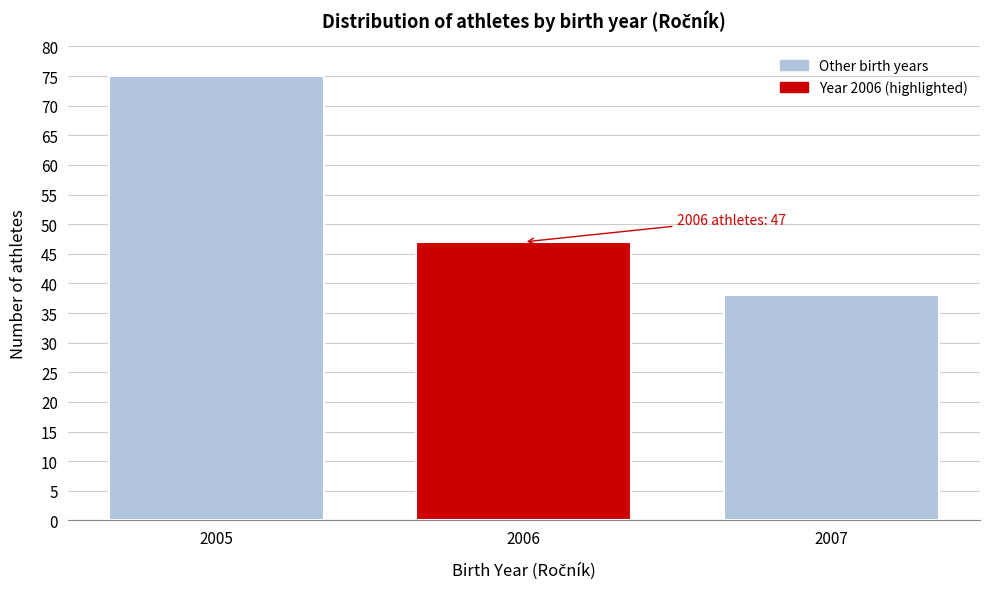

Reading left to right, transcribe all the data shown in this chart.

2005=75	2006=47	2007=38